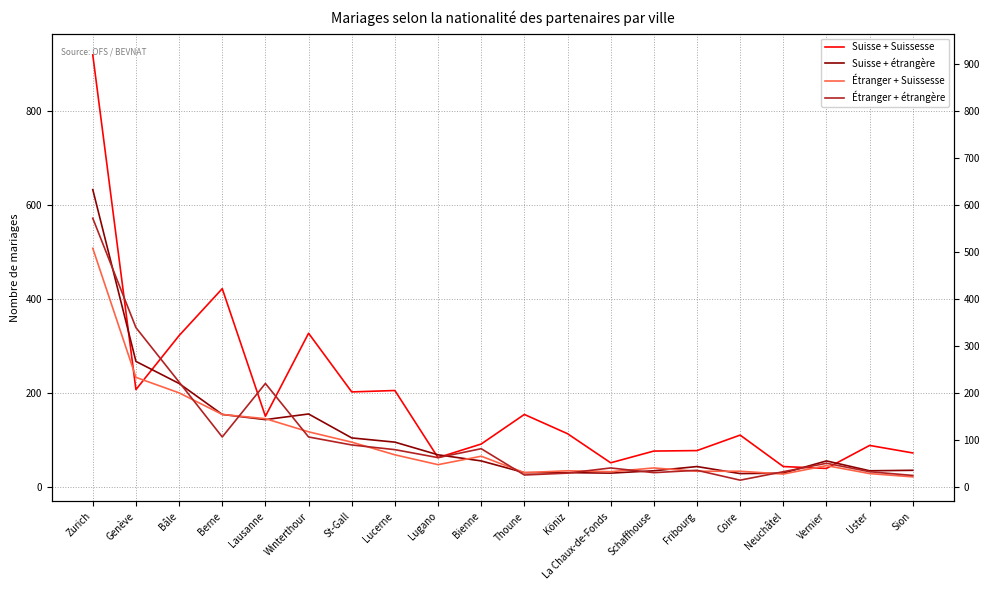

Reading left to right, what are all the values shown in this chart?

Suisse + Suissesse: Zurich=920	Genève=207	Bâle=322	Berne=422	Lausanne=150	Winterthour=327	St-Gall=202	Lucerne=205	Lugano=62	Bienne=91	Thoune=154	Köniz=113	La Chaux-de-Fonds=51	Schaffhouse=76	Fribourg=77	Coire=110	Neuchâtel=43	Vernier=39	Uster=88	Sion=72
Suisse + étrangère: Zurich=633	Genève=267	Bâle=220	Berne=154	Lausanne=143	Winterthour=155	St-Gall=104	Lucerne=95	Lugano=68	Bienne=55	Thoune=30	Köniz=30	La Chaux-de-Fonds=29	Schaffhouse=34	Fribourg=43	Coire=28	Neuchâtel=29	Vernier=55	Uster=34	Sion=35
Étranger + Suissesse: Zurich=508	Genève=233	Bâle=200	Berne=154	Lausanne=145	Winterthour=117	St-Gall=95	Lucerne=68	Lugano=47	Bienne=65	Thoune=30	Köniz=34	La Chaux-de-Fonds=32	Schaffhouse=40	Fribourg=33	Coire=33	Neuchâtel=27	Vernier=45	Uster=28	Sion=21
Étranger + étrangère: Zurich=572	Genève=339	Bâle=223	Berne=106	Lausanne=220	Winterthour=106	St-Gall=89	Lucerne=79	Lugano=62	Bienne=81	Thoune=25	Köniz=29	La Chaux-de-Fonds=40	Schaffhouse=30	Fribourg=35	Coire=14	Neuchâtel=32	Vernier=50	Uster=32	Sion=24